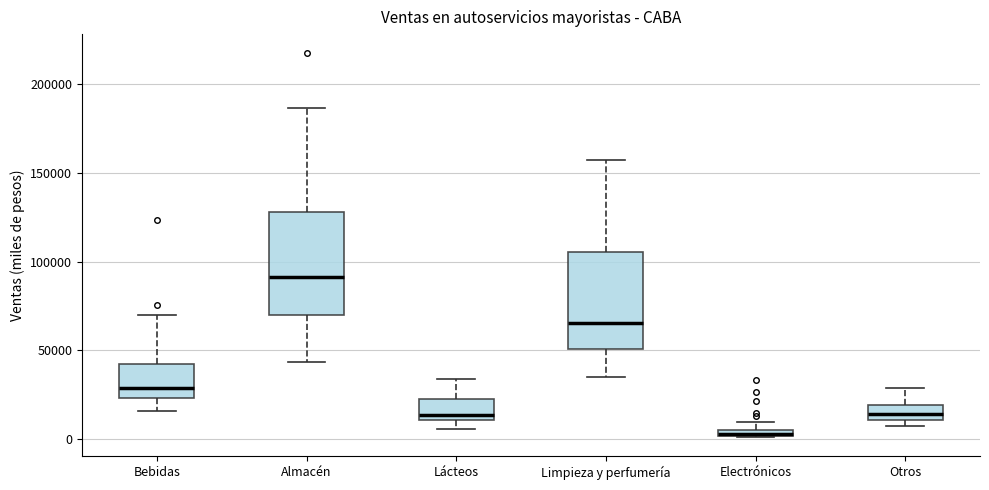

Where is the upper edge of the box for Almacén on the y-axis? The values are not printed on the chart, so give them approximately, as read against the axis.

130000